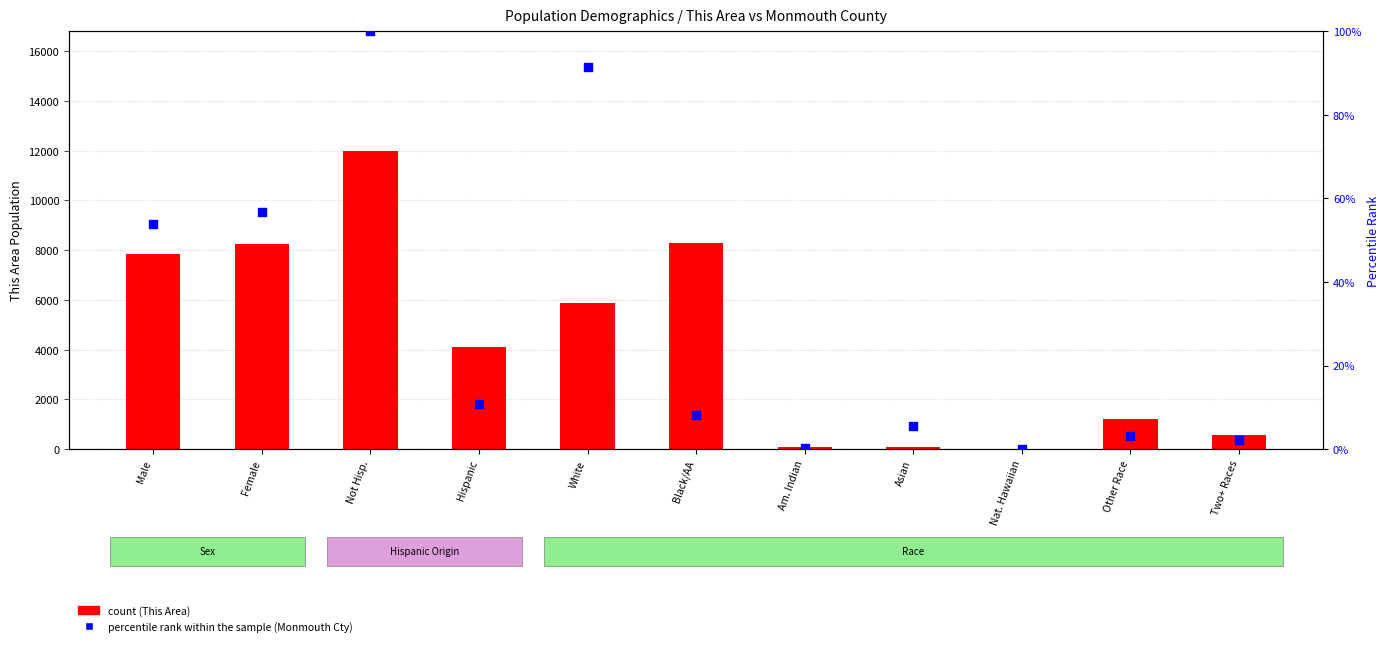

Which series reaches the minimum Y coordinate?

percentile rank within the sample